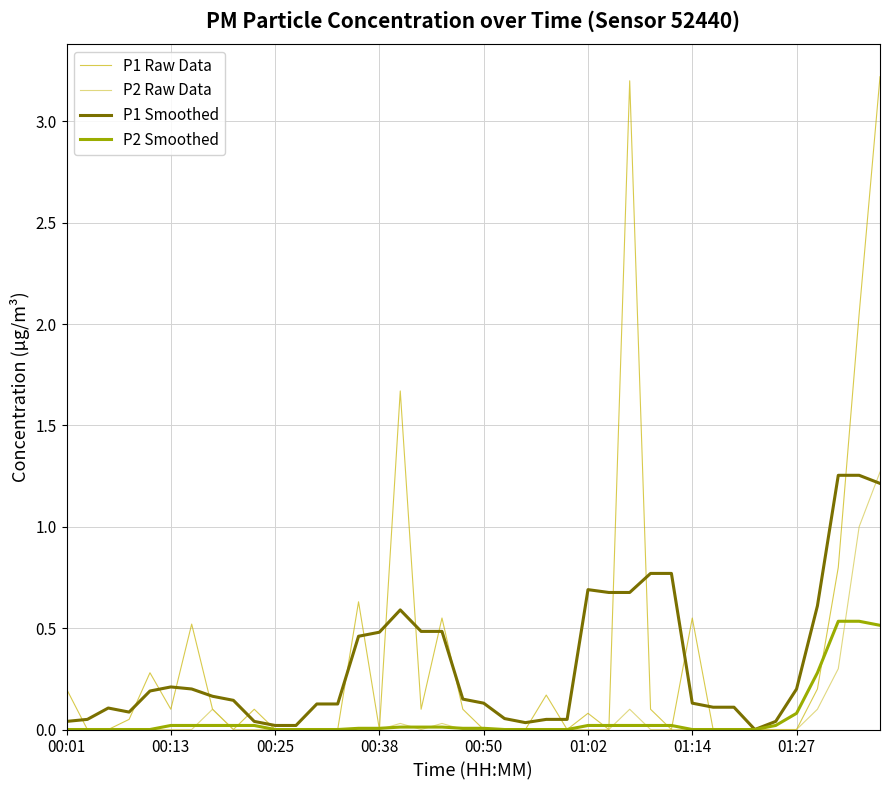

What is the greatest value displayed?

3.2